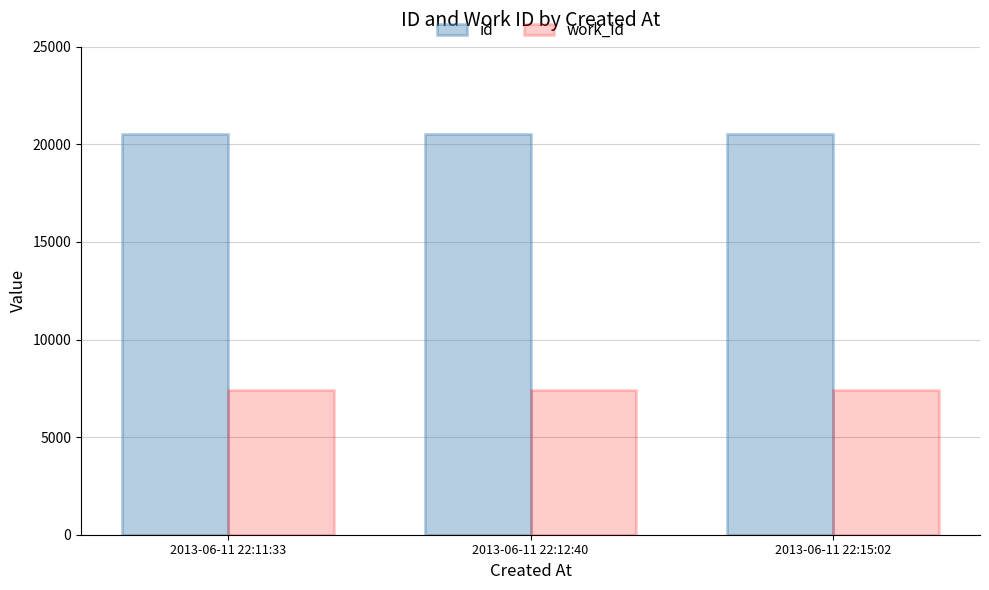

What is the difference between the highest and lowest values at 2013-06-11 22:15:02?

13130